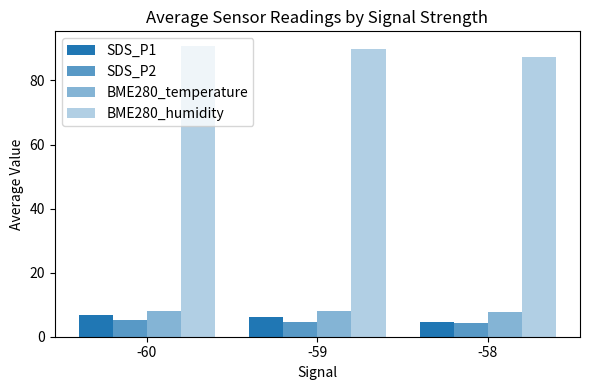

The SDS_P1 series shows 10.8 at -59. True or false?

False